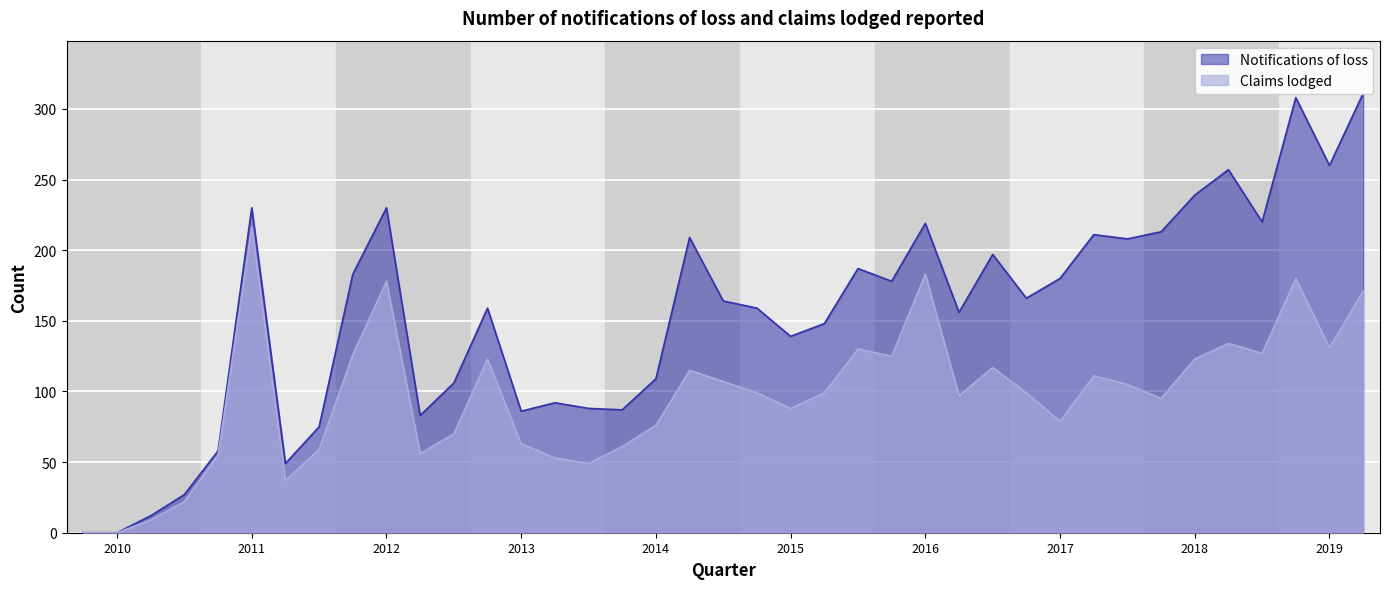

True or false: Notifications of loss and Claims lodged intersect in this chart.

False